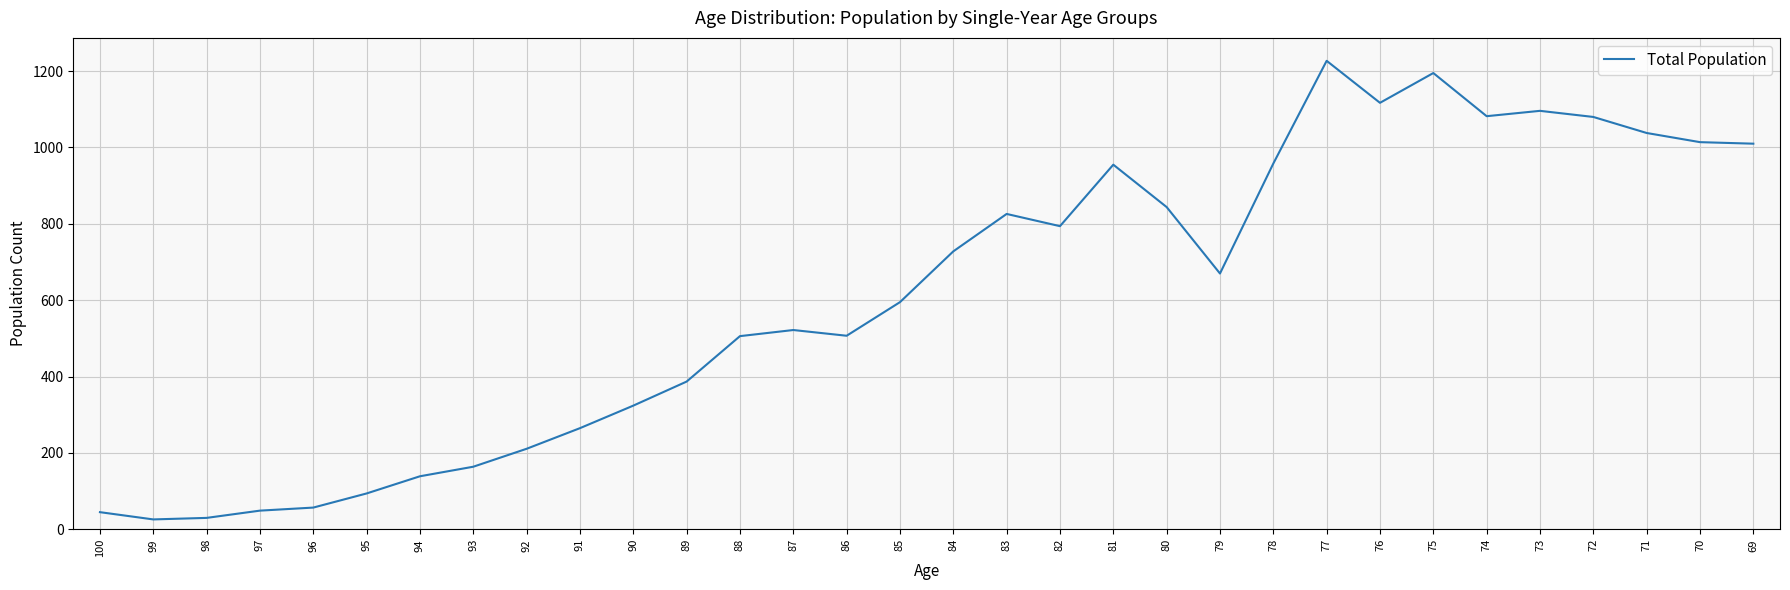

What is the smallest value displayed?

26